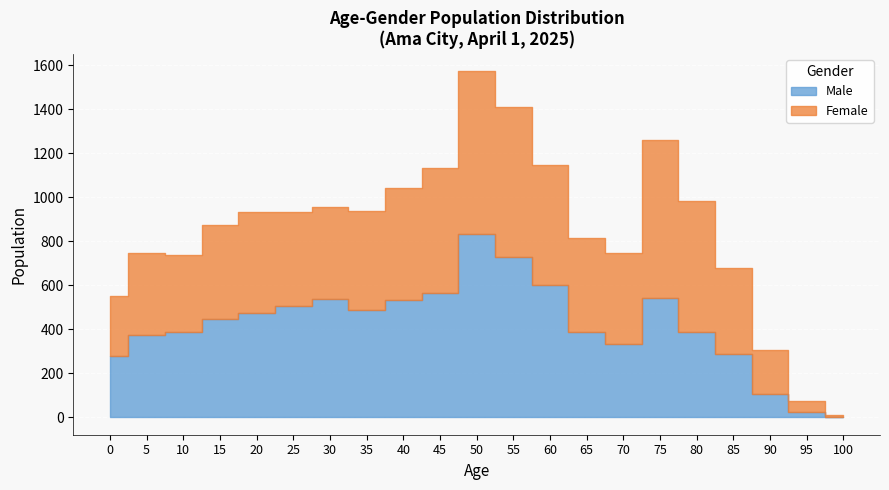

The Male series shows 540 at 30. True or false?

True